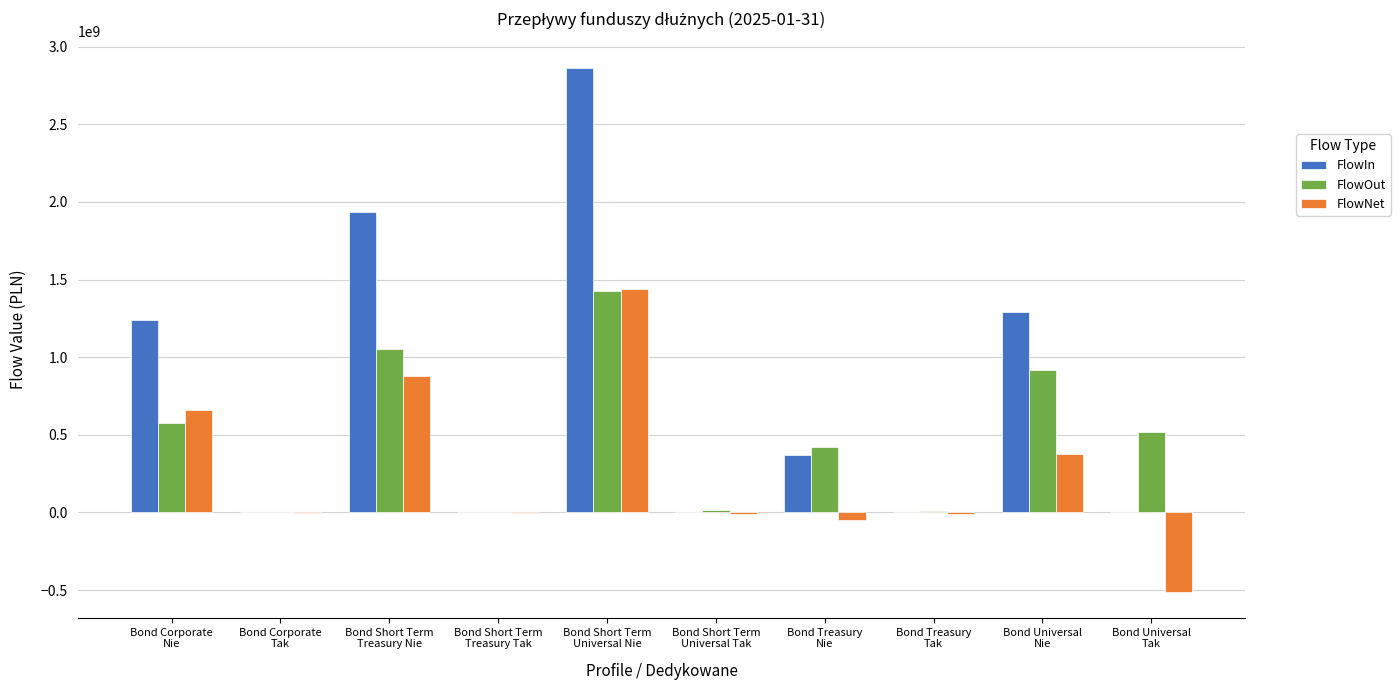

How many data points in FlowNet are above -556038?

4